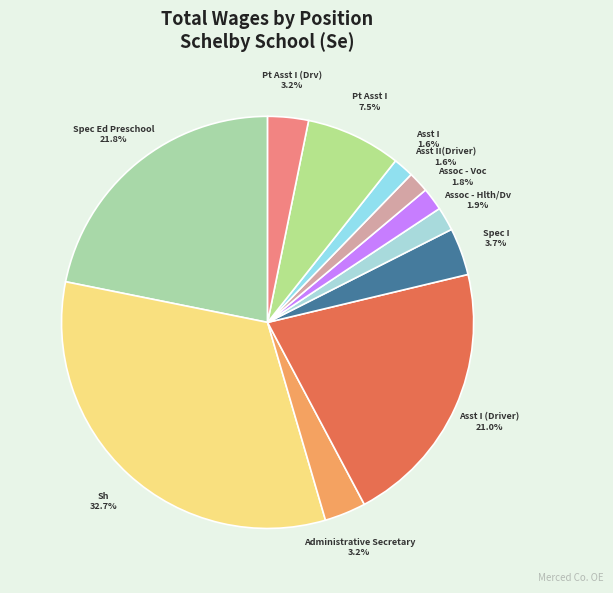

How many segments does this pie chart have?

11